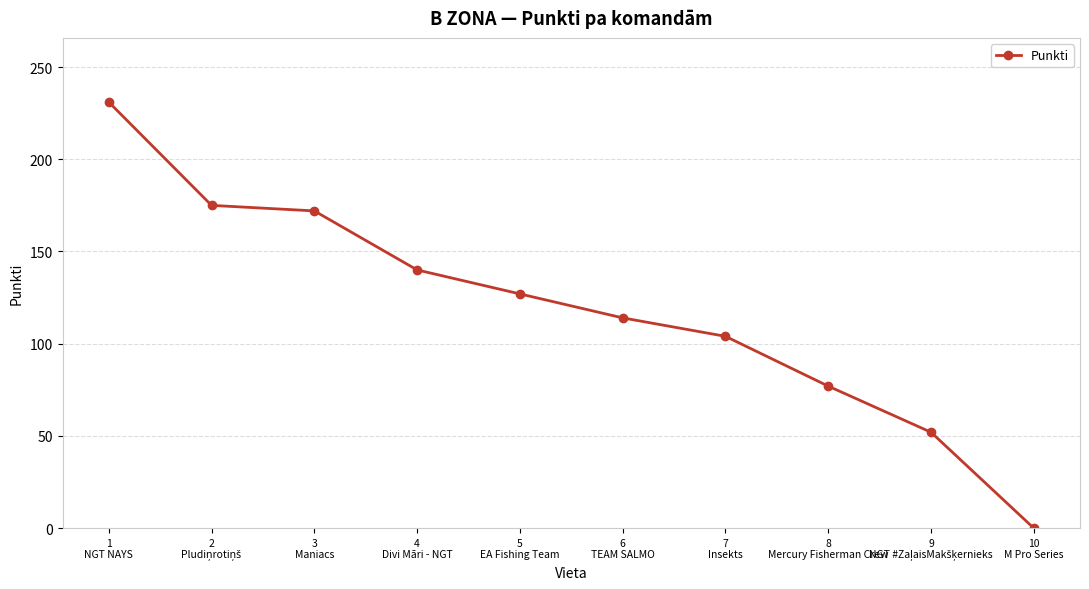

What is the sum of all values?

1192